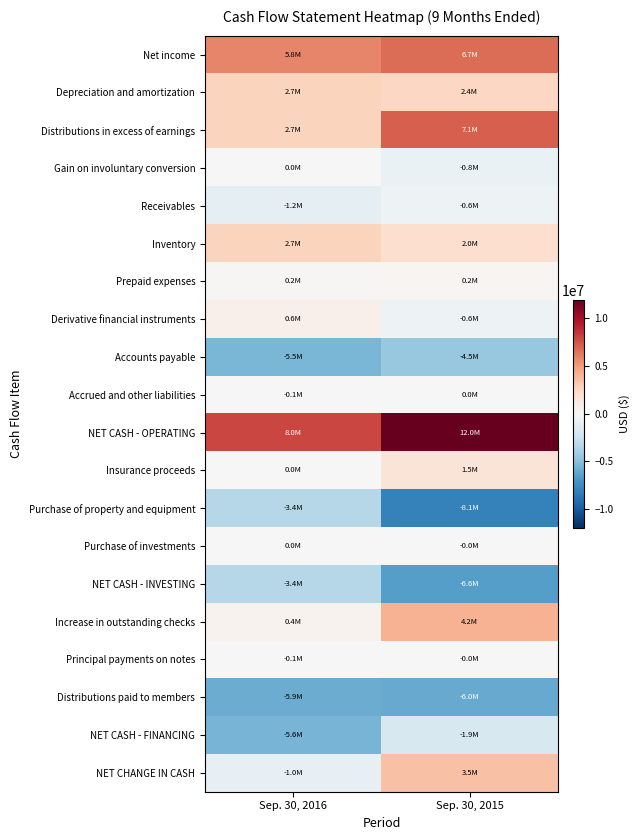

Reading left to right, what are all the values shown in this chart?

Net income: Sep. 30, 2016=5799934	Sep. 30, 2015=6662222
Depreciation and amortization: Sep. 30, 2016=2700166	Sep. 30, 2015=2440041
Distributions in excess of earnings: Sep. 30, 2016=2682701	Sep. 30, 2015=7127600
Gain on involuntary conversion: Sep. 30, 2016=0	Sep. 30, 2015=-825709
Receivables: Sep. 30, 2016=-1153486	Sep. 30, 2015=-560796
Inventory: Sep. 30, 2016=2708598	Sep. 30, 2015=2003035
Prepaid expenses: Sep. 30, 2016=165055	Sep. 30, 2015=191124
Derivative financial instruments: Sep. 30, 2016=606548	Sep. 30, 2015=-587161
Accounts payable: Sep. 30, 2016=-5463377	Sep. 30, 2015=-4494851
Accrued and other liabilities: Sep. 30, 2016=-52884	Sep. 30, 2015=6193
NET CASH - OPERATING: Sep. 30, 2016=7993255	Sep. 30, 2015=11961698
Insurance proceeds: Sep. 30, 2016=0	Sep. 30, 2015=1500000
Purchase of property and equipment: Sep. 30, 2016=-3383088	Sep. 30, 2015=-8103781
Purchase of investments: Sep. 30, 2016=0	Sep. 30, 2015=-15000
NET CASH - INVESTING: Sep. 30, 2016=-3383088	Sep. 30, 2015=-6618781
Increase in outstanding checks: Sep. 30, 2016=385370	Sep. 30, 2015=4163241
Principal payments on notes: Sep. 30, 2016=-55475	Sep. 30, 2015=-13708
Distributions paid to members: Sep. 30, 2016=-5924000	Sep. 30, 2015=-6027512
NET CASH - FINANCING: Sep. 30, 2016=-5594105	Sep. 30, 2015=-1877979
NET CHANGE IN CASH: Sep. 30, 2016=-983938	Sep. 30, 2015=3464938